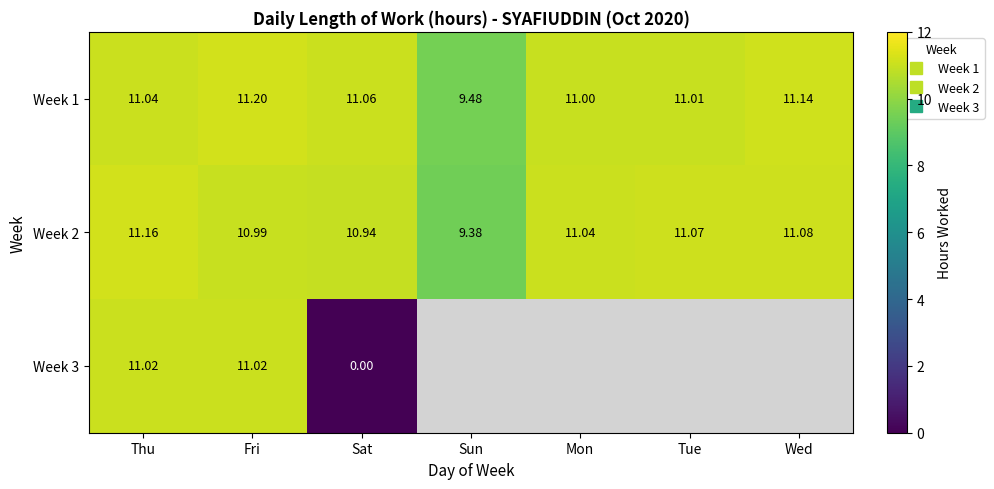

What value does the Week 2 series have at Wed?

11.1